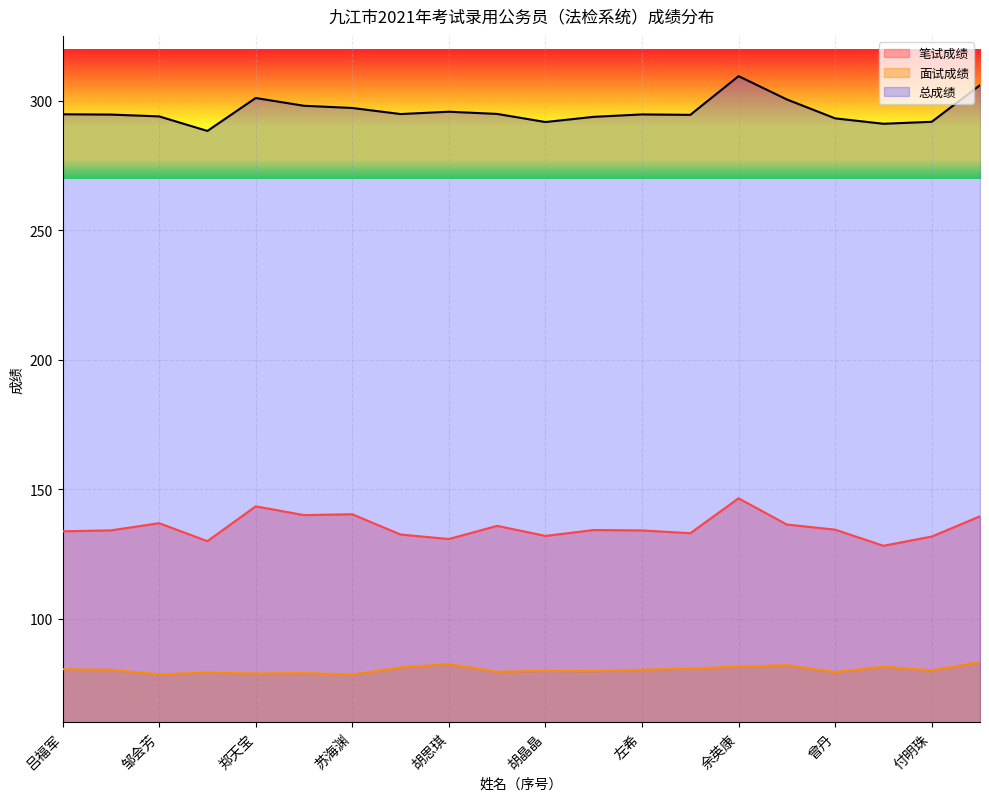

Between 邹桢 and 余英康, which is larger?

余英康